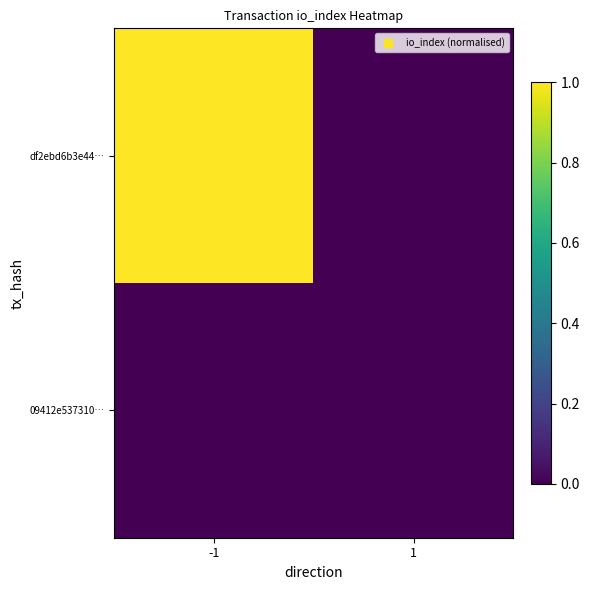

Between -1 and 1, which series saw the biggest shift?

df2ebd6b3e44…